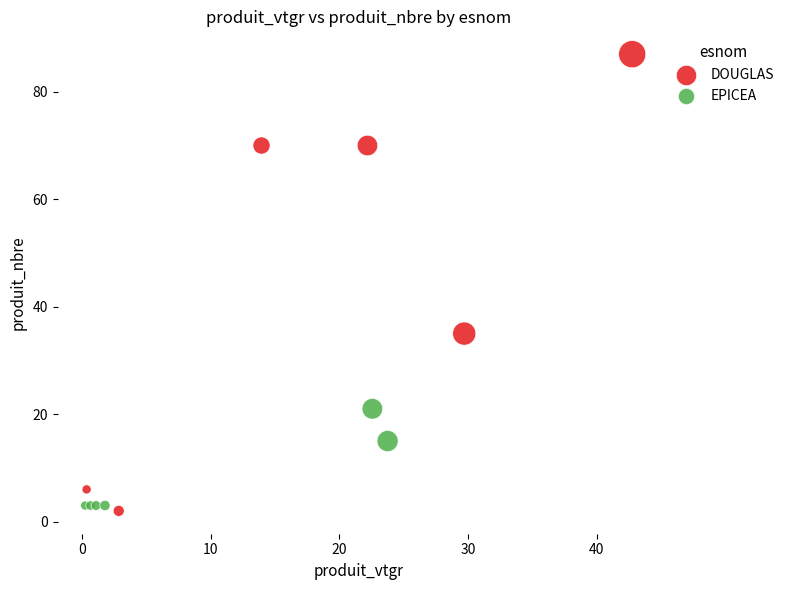

Which series has the widest spread of Y values?

DOUGLAS